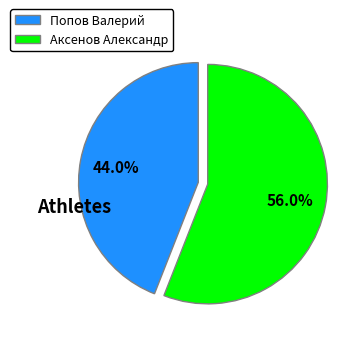

Which has a higher value, Попов Валерий or Аксенов Александр?

Аксенов Александр